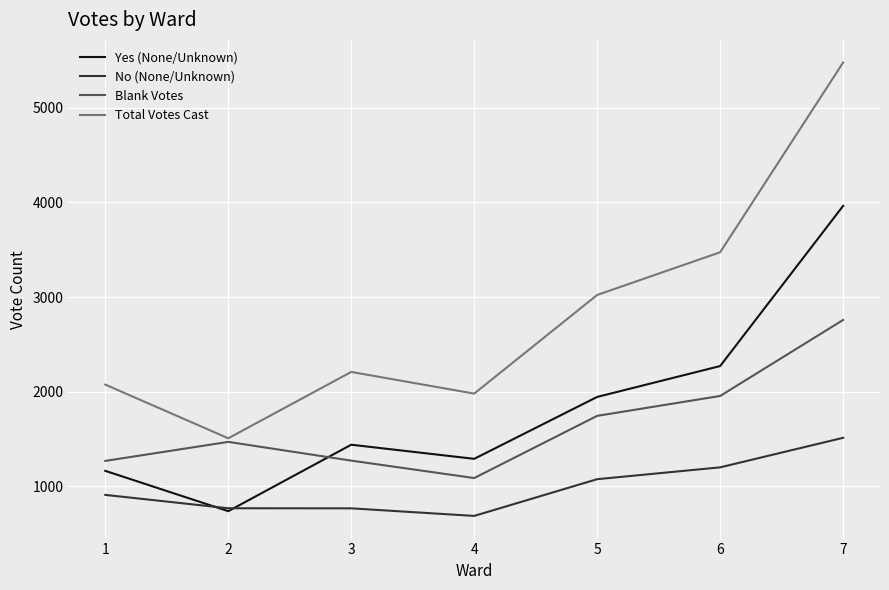

What is the smallest value displayed?

689